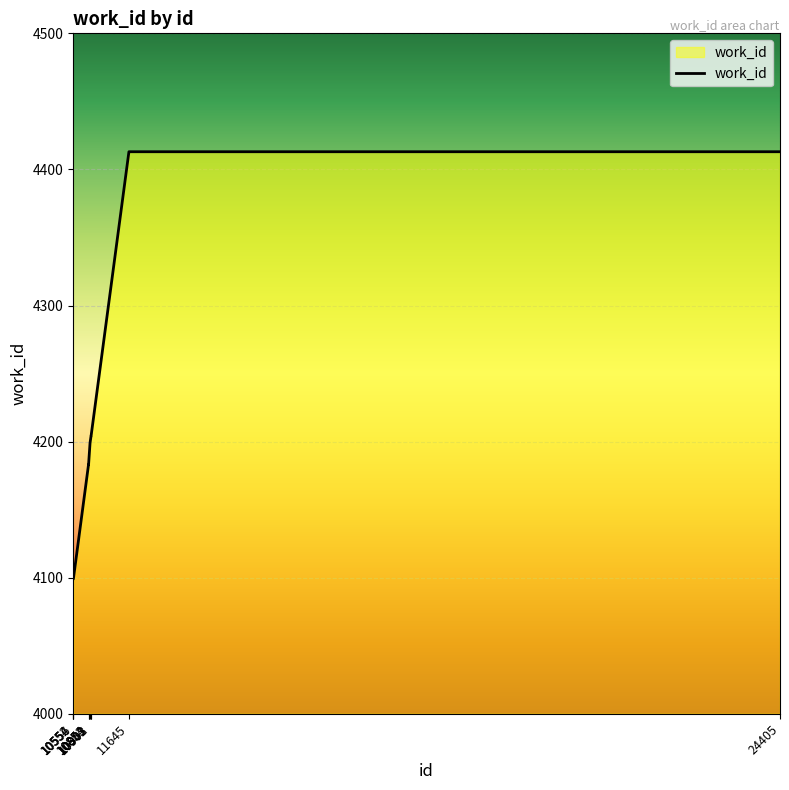

What is the smallest value displayed?

4099